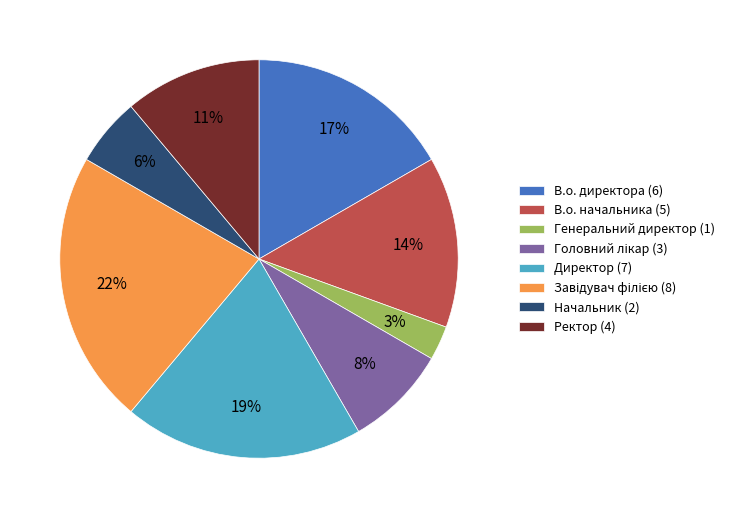

What percentage is the Начальник slice, to the nearest percent?

6%